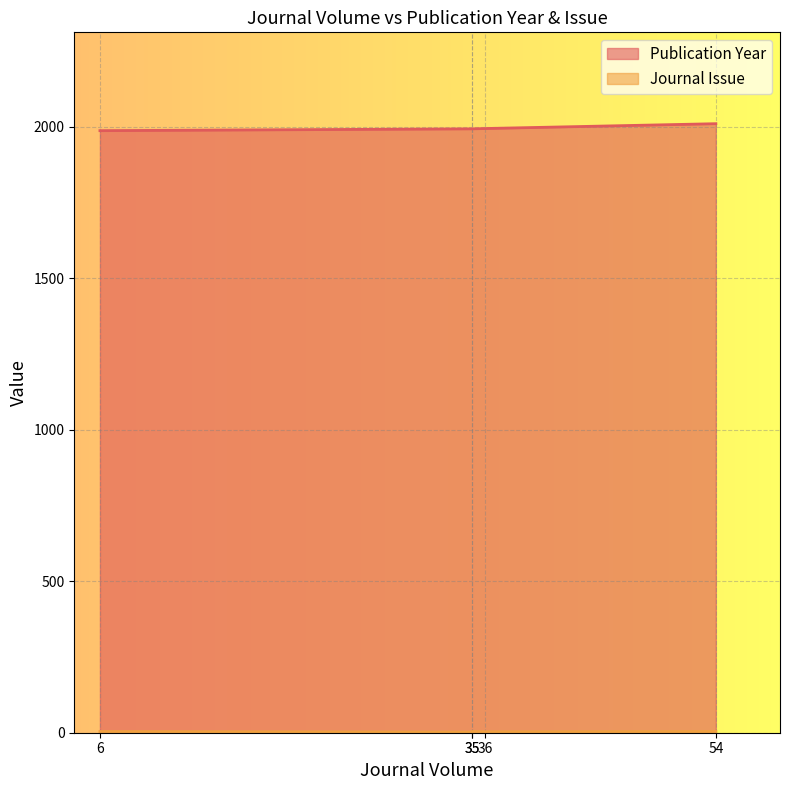

True or false: Journal Issue has more than 0 interior local peaks.

True